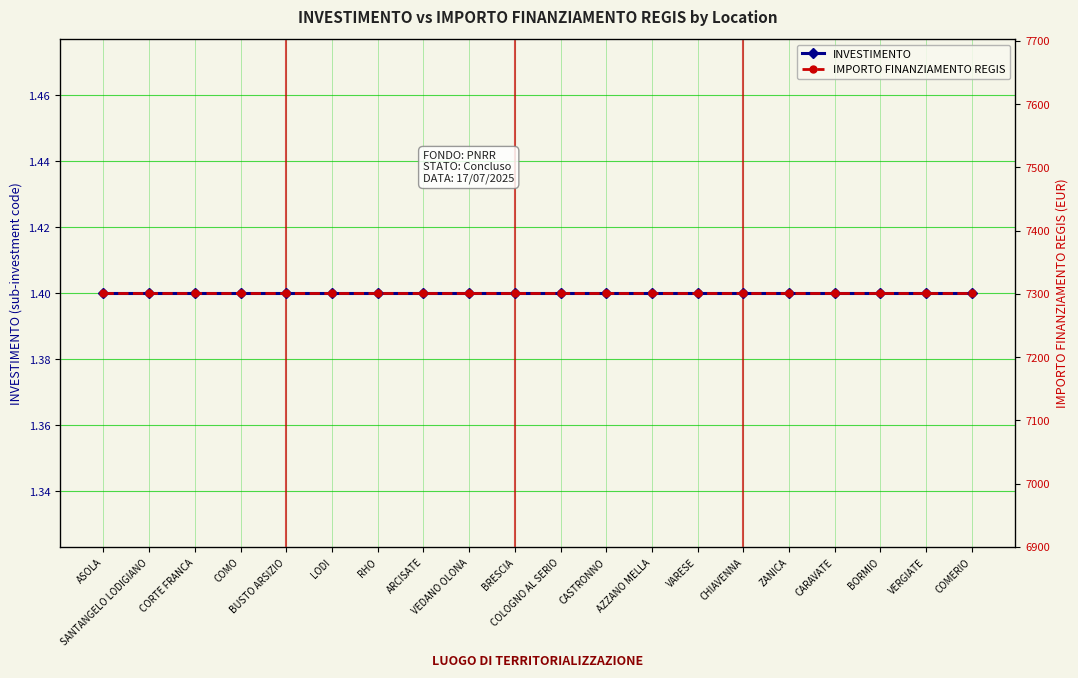

List the labels in order of IMPORTO FINANZIAMENTO REGIS value, largest first.

ASOLA, SANTANGELO LODIGIANO, CORTE FRANCA, COMO, BUSTO ARSIZIO, LODI, RHO, ARCISATE, VEDANO OLONA, BRESCIA, COLOGNO AL SERIO, CASTRONNO, AZZANO MELLA, VARESE, CHIAVENNA, ZANICA, CARAVATE, BORMIO, VERGIATE, COMERIO